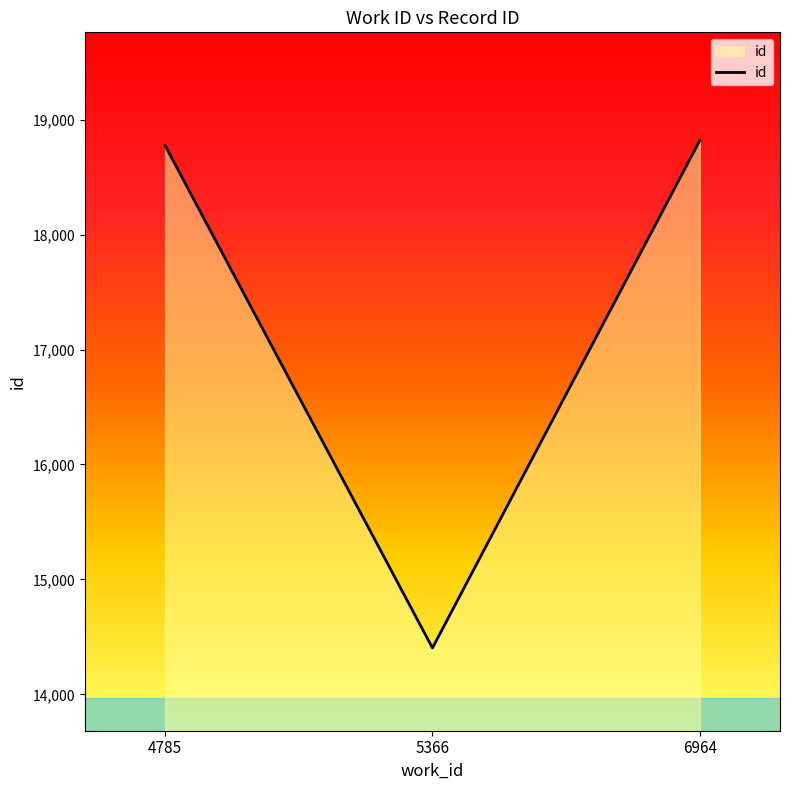

Reading left to right, list all the values displayed in this chart.

4785=18775	5366=14404	6964=18819